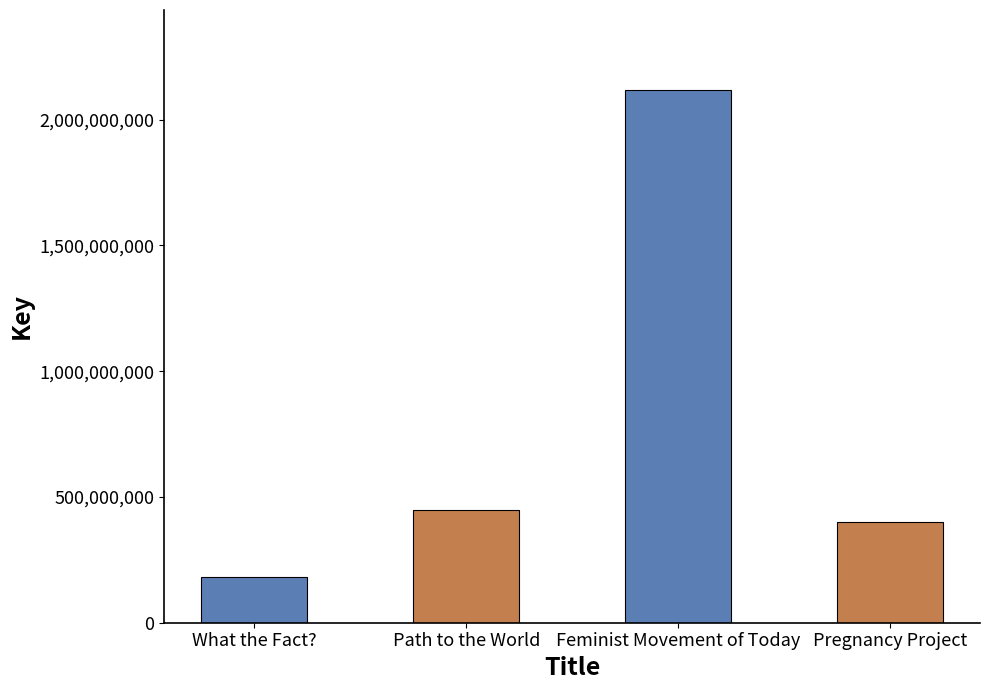

What is the difference between the values at Pregnancy Project and What the Fact??

218480659